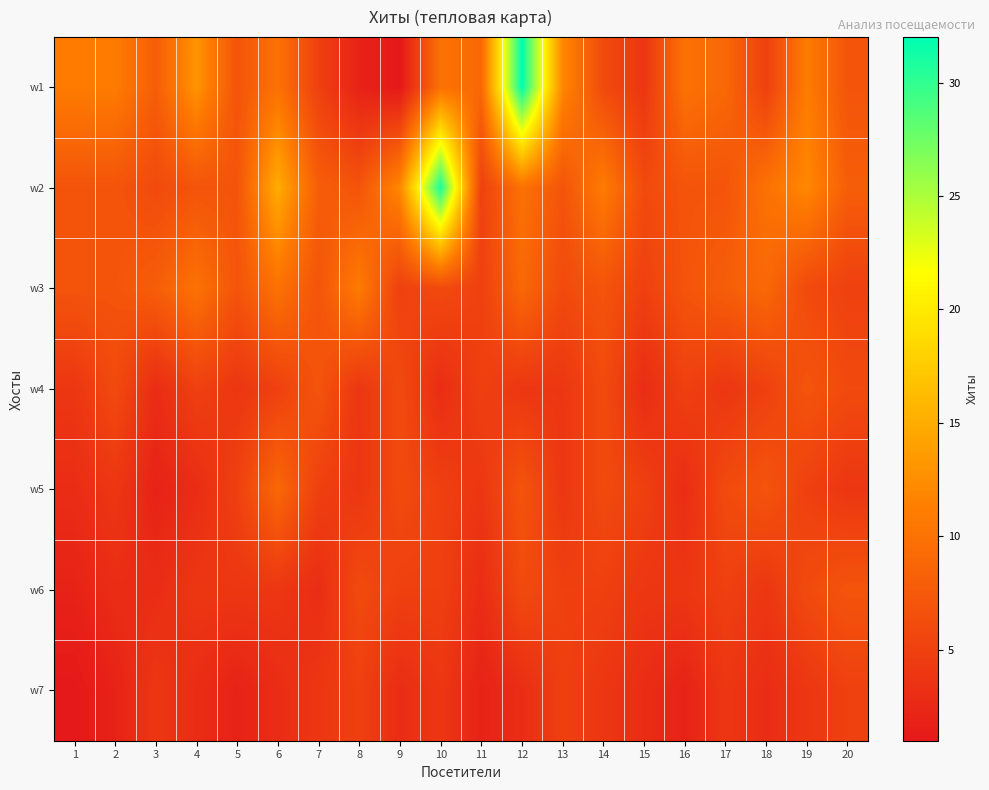

What is the total value across all series at 8?

39